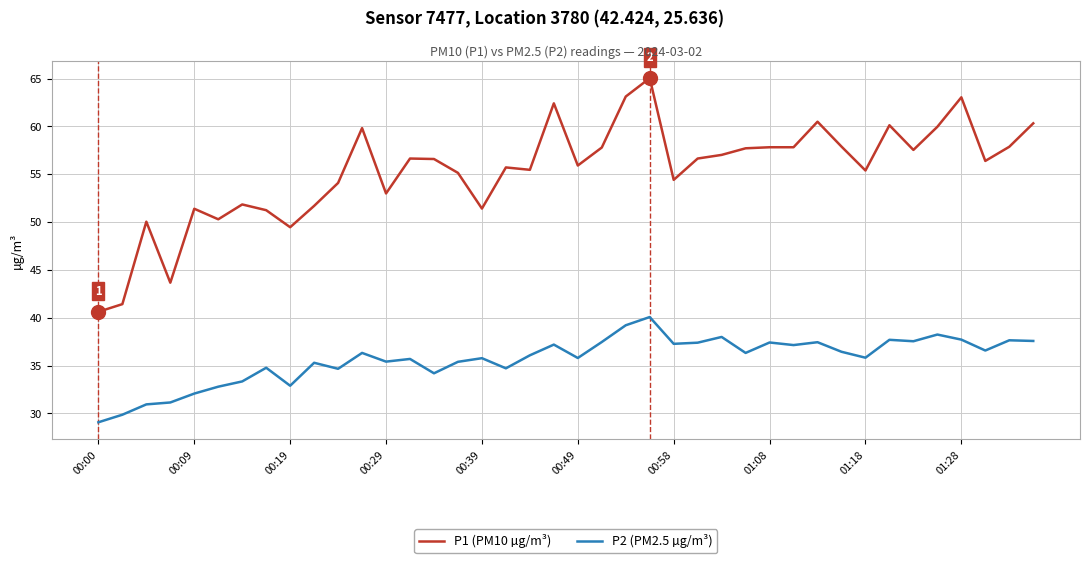

Is this an area chart (filled region under the line)?

No